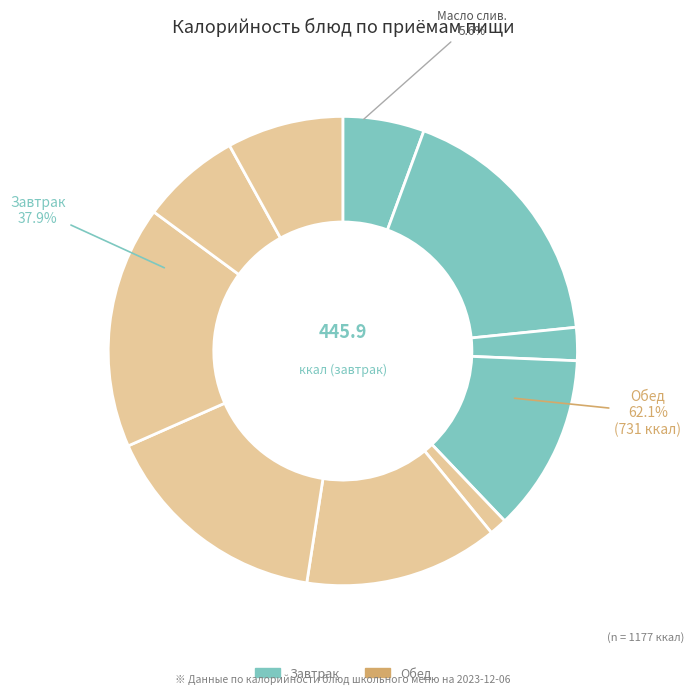

Is there a majority slice in this chart?

No